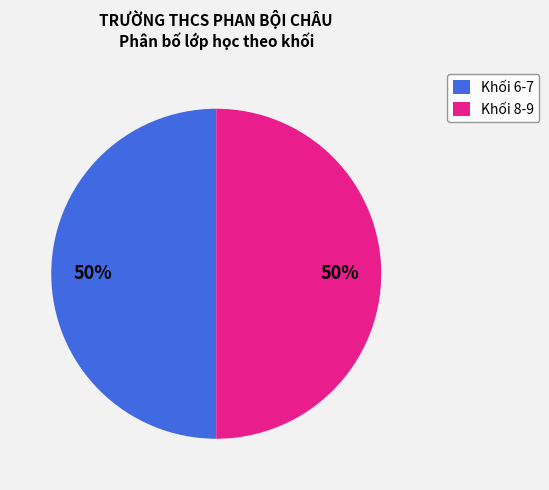

To the nearest percent, what percentage of the pie is Khối 6-7?

50%